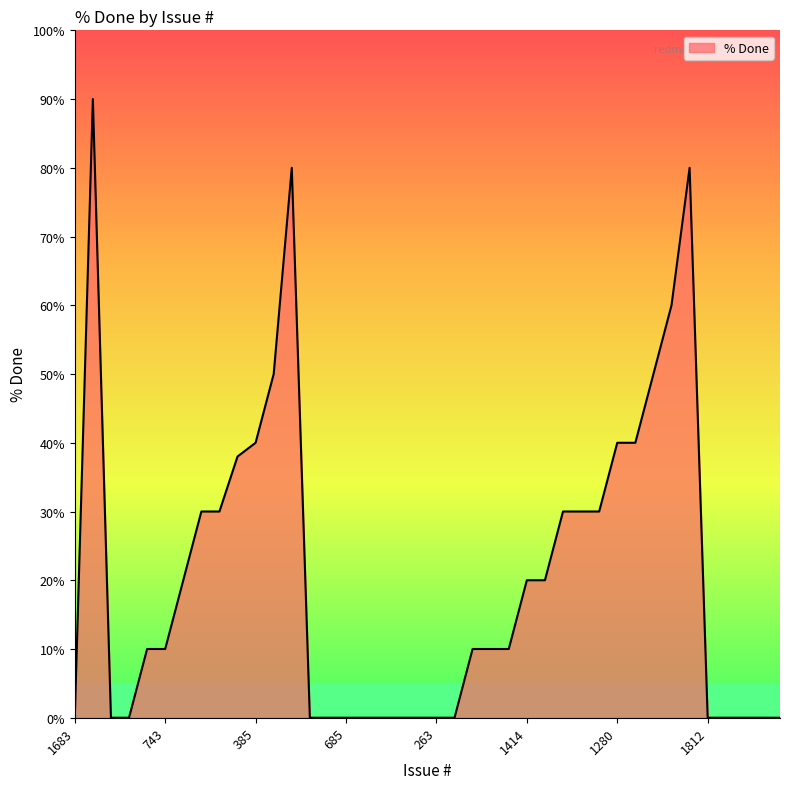

What is the greatest value displayed?

90